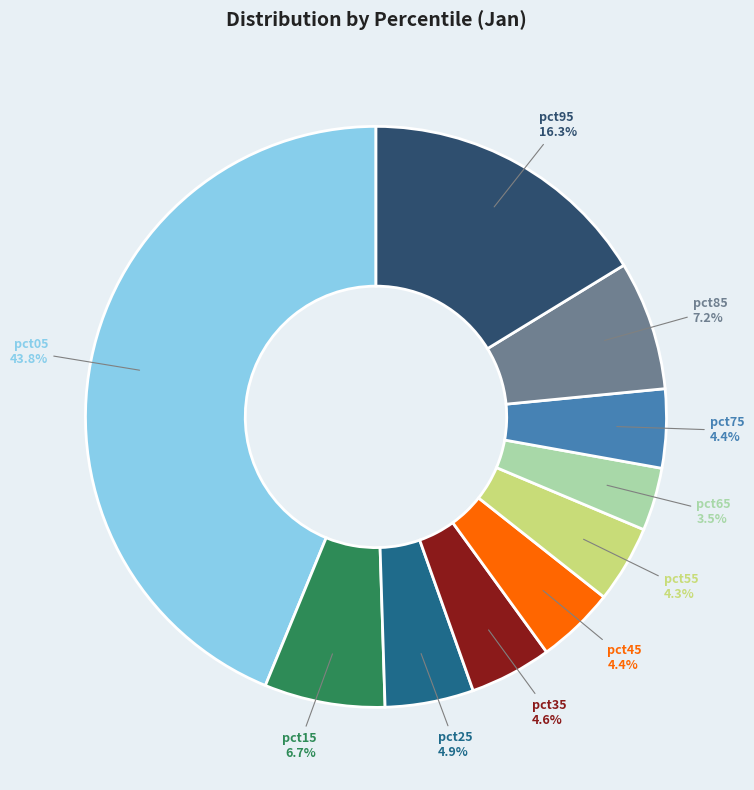

What percentage is the pct75 slice, to the nearest percent?

4%